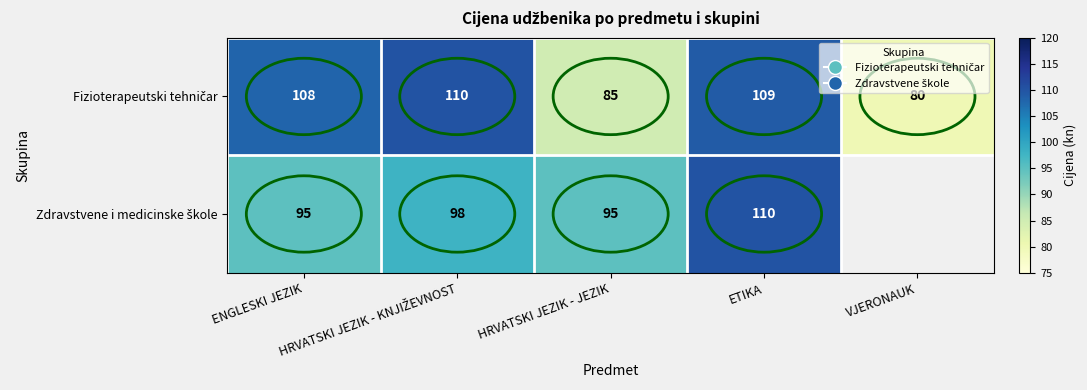

What is the difference between the highest and lowest values at ENGLESKI JEZIK?

13